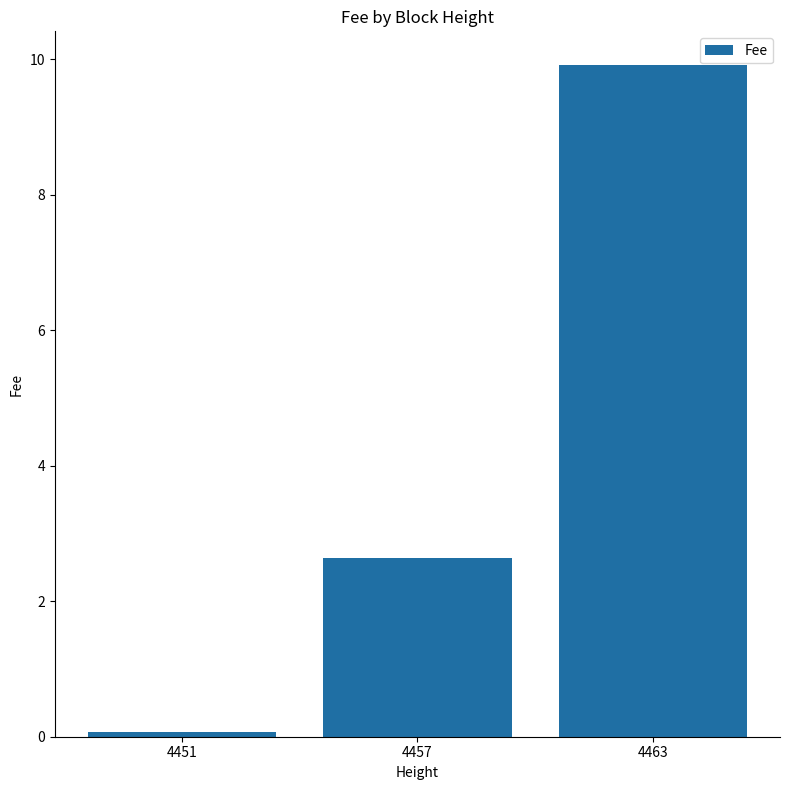

How many values are below 2?

1